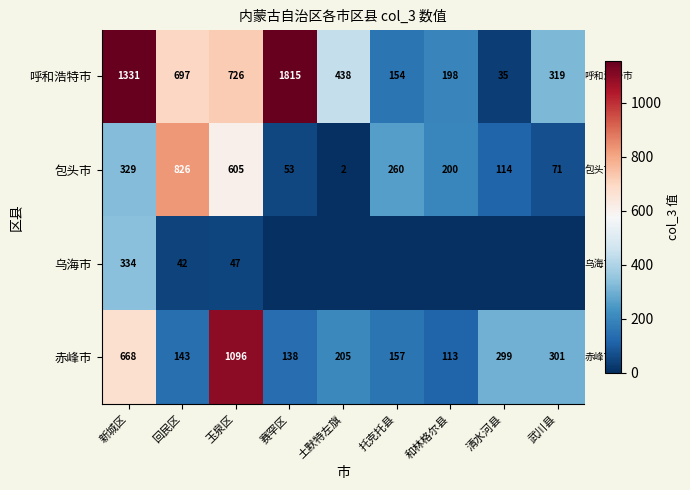

What is the difference between the 呼和浩特市 values at 托克托县 and 赛罕区?

1661